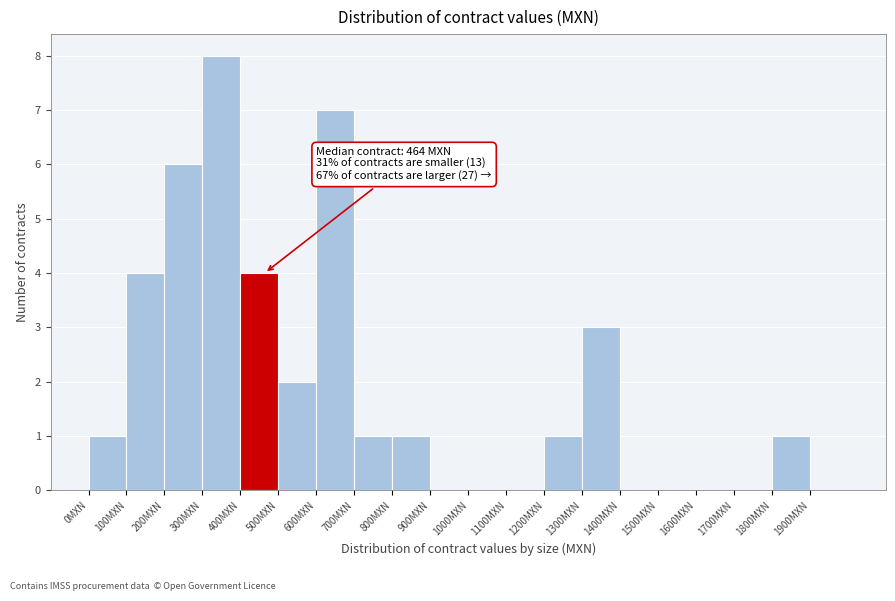

Over which range of the x-axis is the bar tallest?

300 to 400